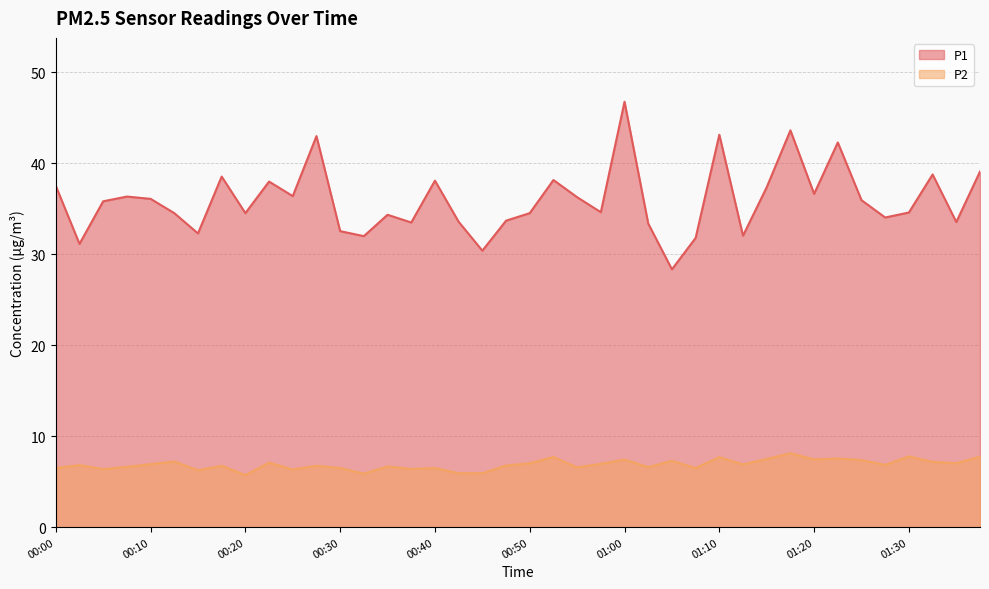

Does the chart display data point markers on the line(s)?

No